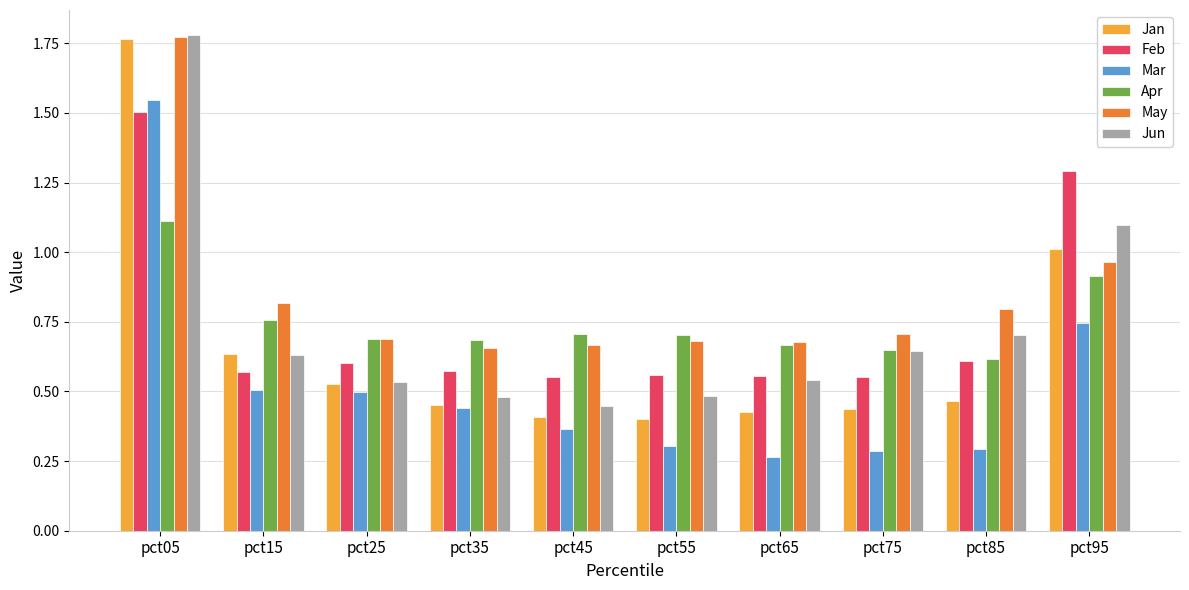

Which series has the largest total across all categories?

May